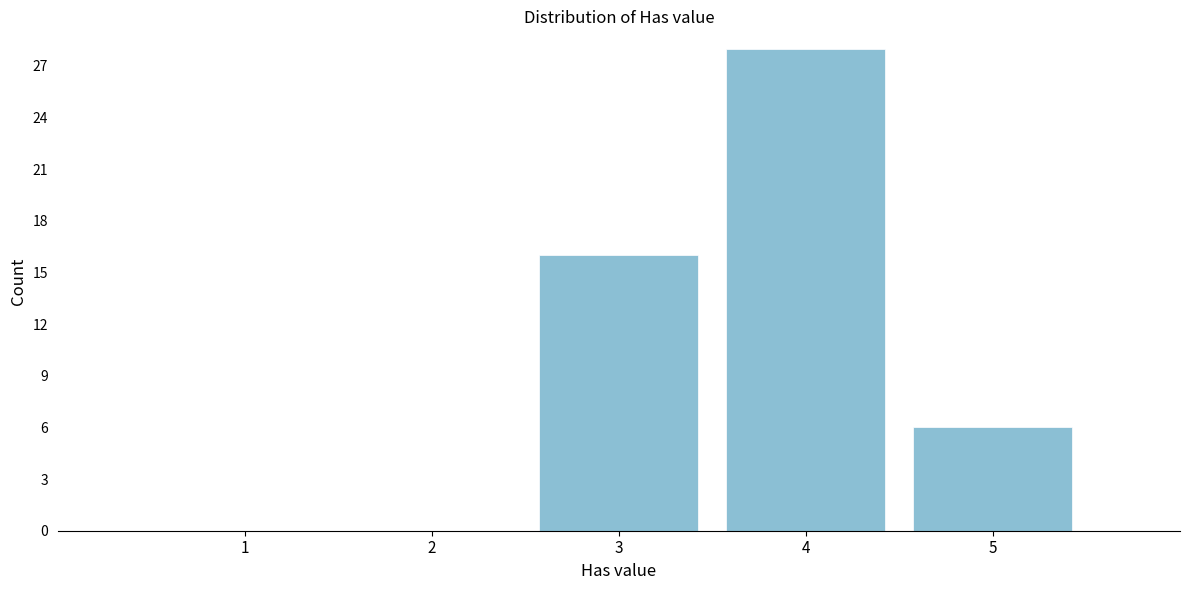

Reading left to right, list all the values displayed in this chart.

1=0	2=0	3=16	4=28	5=6